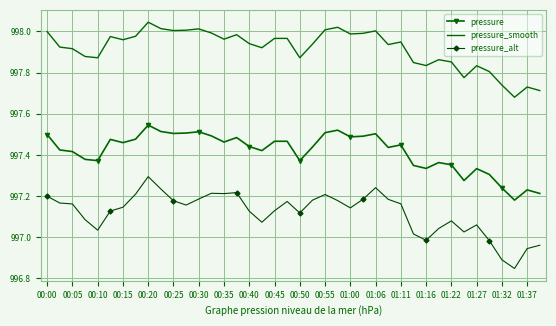

True or false: pressure_smooth and pressure cross at least once.

False